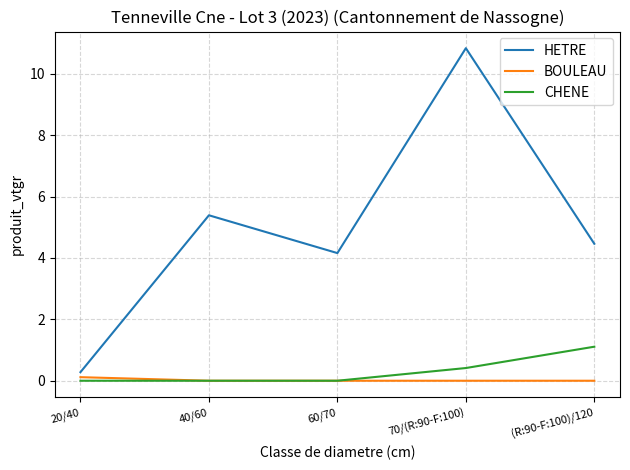

Which series has the largest total across all categories?

HETRE